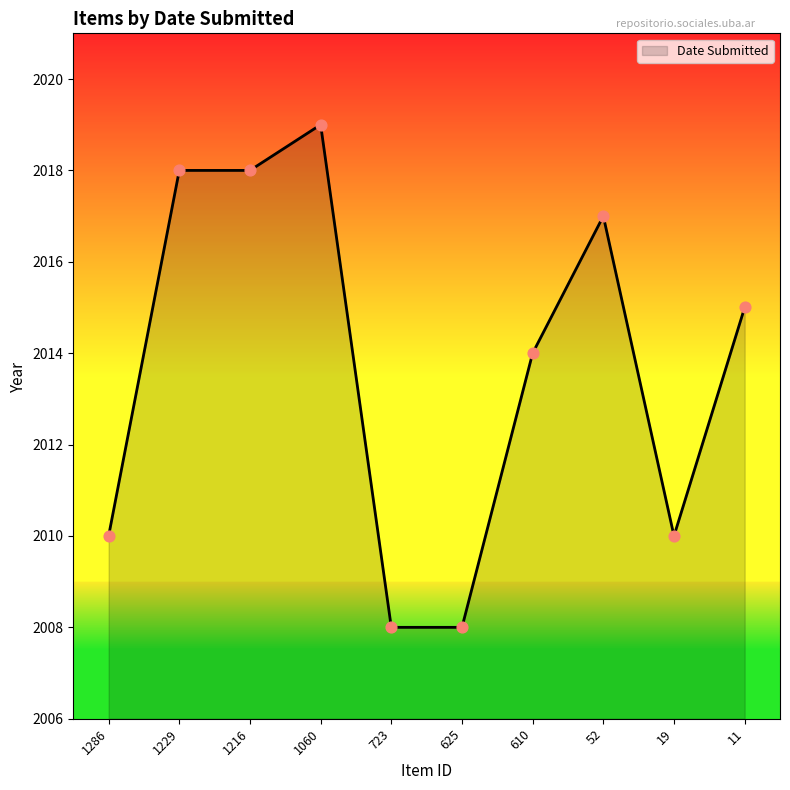

Between 11 and 723, which is larger?

11